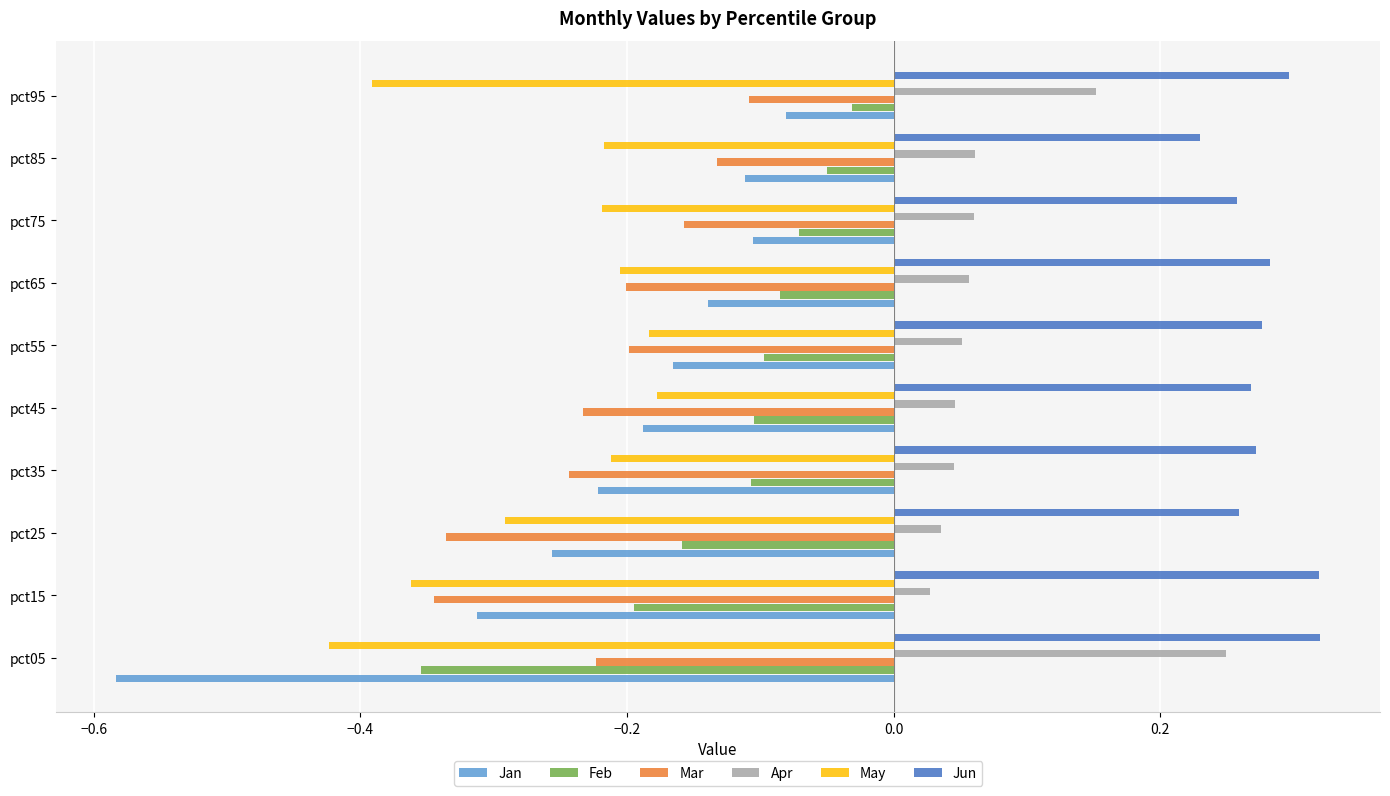

What is the sum of all Jan values?

-2.2